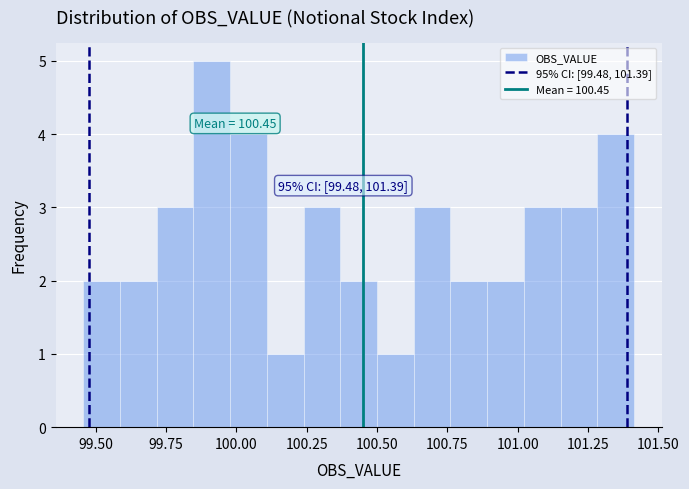

Read against the x-axis, roughly where is the centre of the tallest bar?

99.90